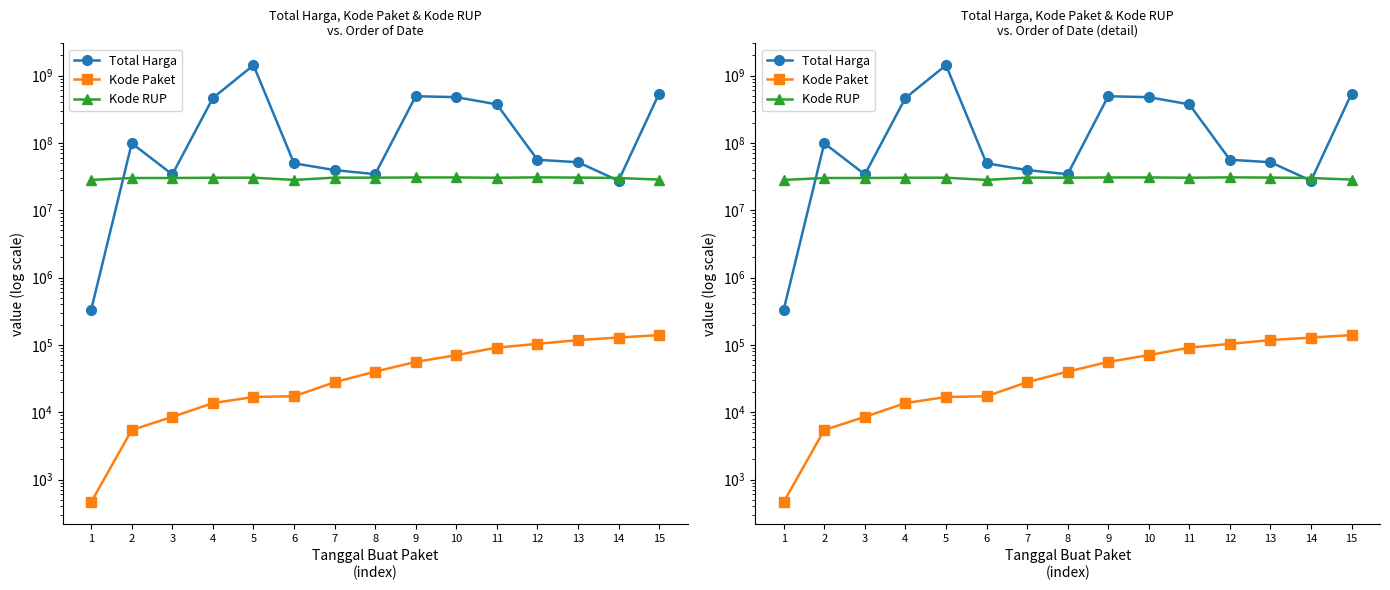

What value does the Kode RUP series have at 9?

30636058